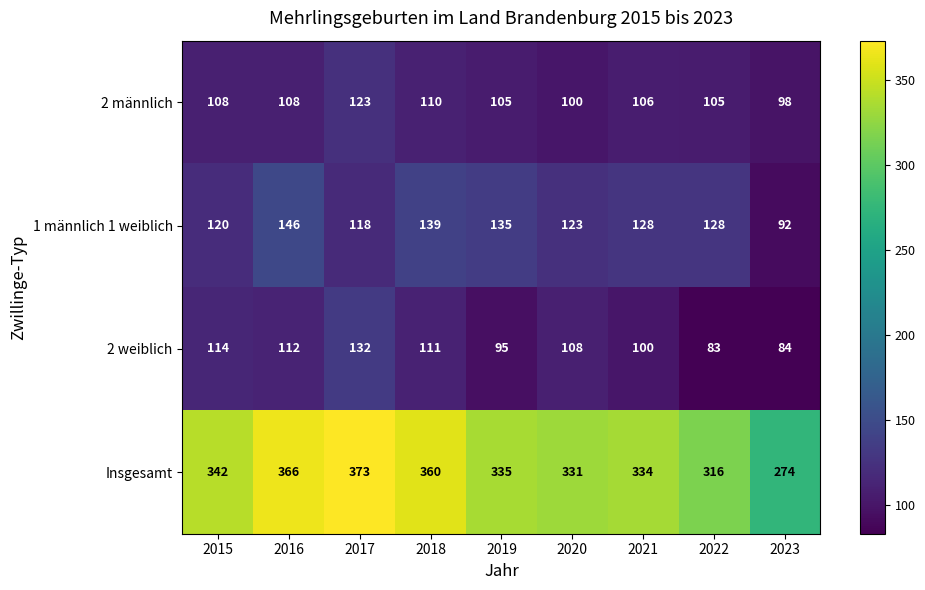

What is the difference between the maximum and minimum values in the 2 männlich series?

25